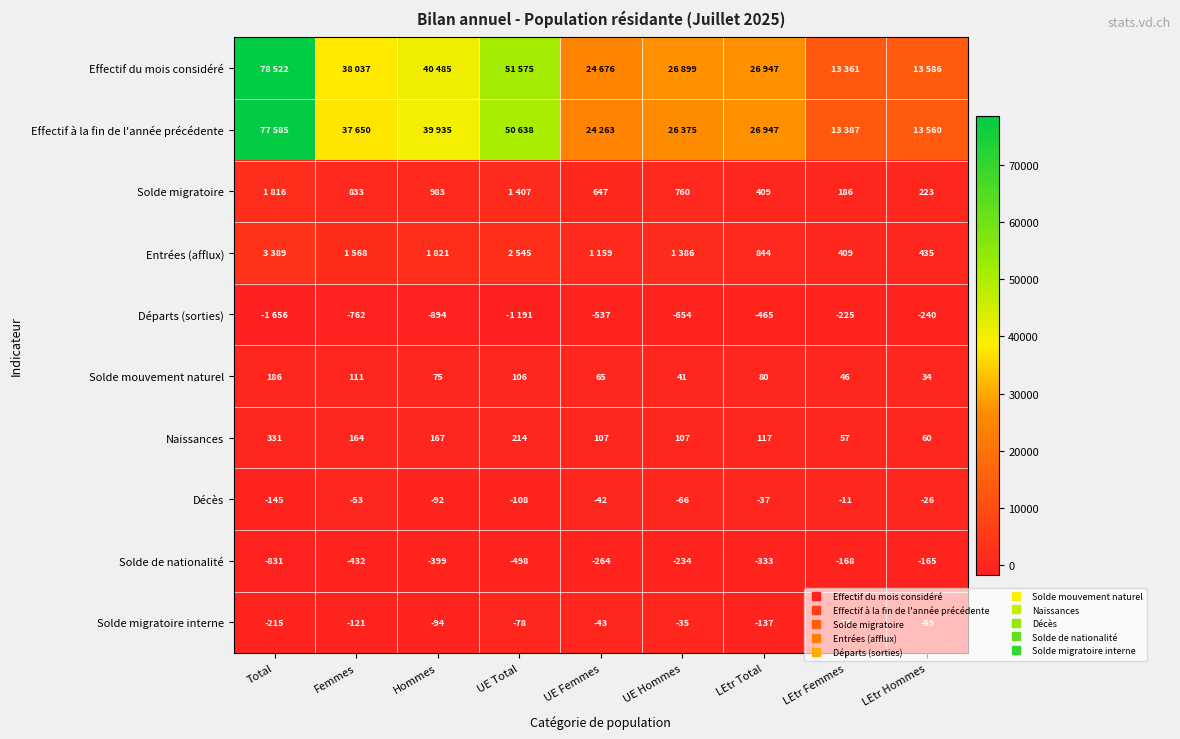

The value of Effectif du mois considéré at Hommes is 59925. True or false?

False